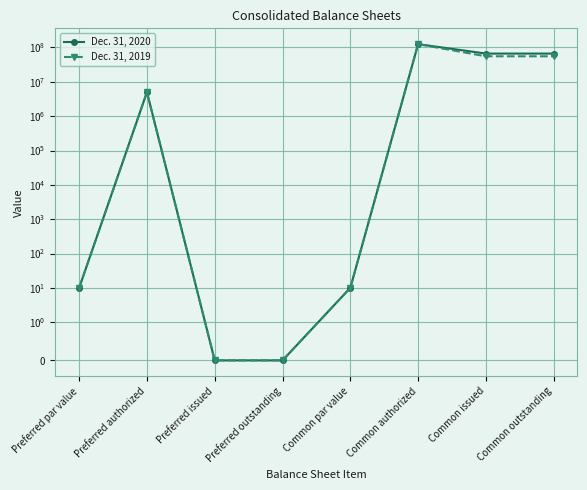

Which series has the largest total across all categories?

Dec. 31, 2020